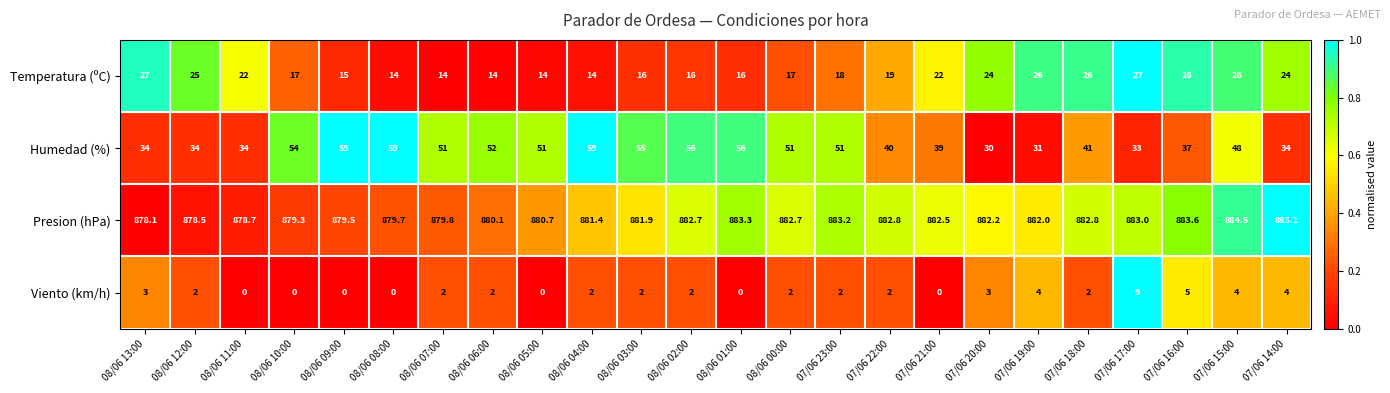

At which label is Temperatura (ºC) closest to 20?

07/06 22:00